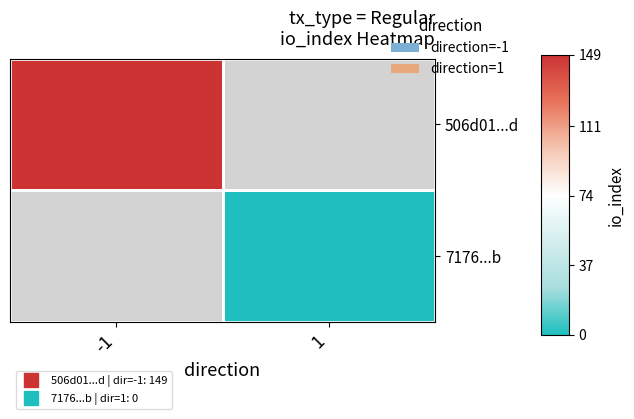

The 506d01...d series shows 149.0 at -1. True or false?

True